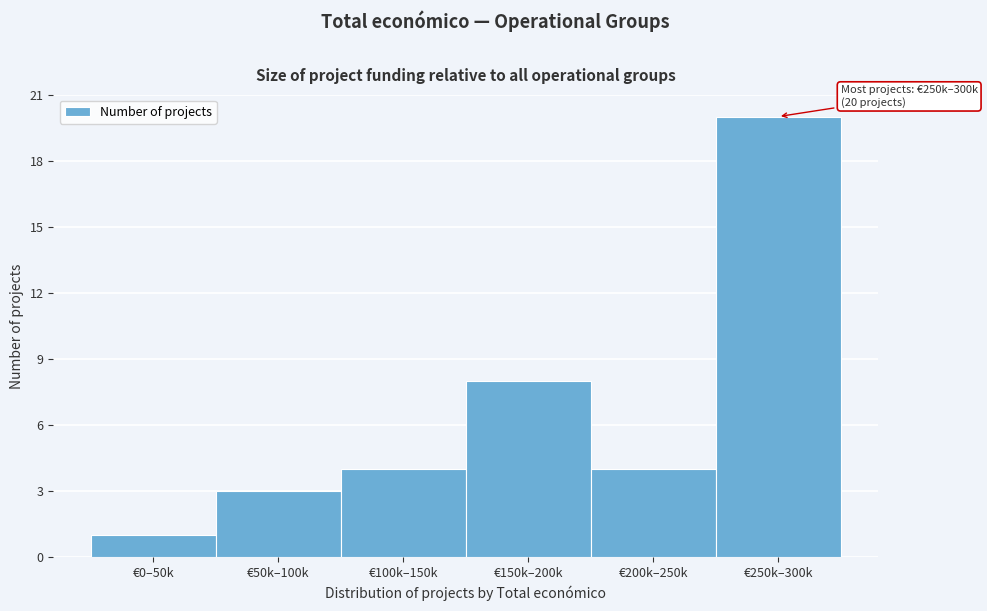

Reading left to right, list all the values displayed in this chart.

€0–50k=1	€50k–100k=3	€100k–150k=4	€150k–200k=8	€200k–250k=4	€250k–300k=20